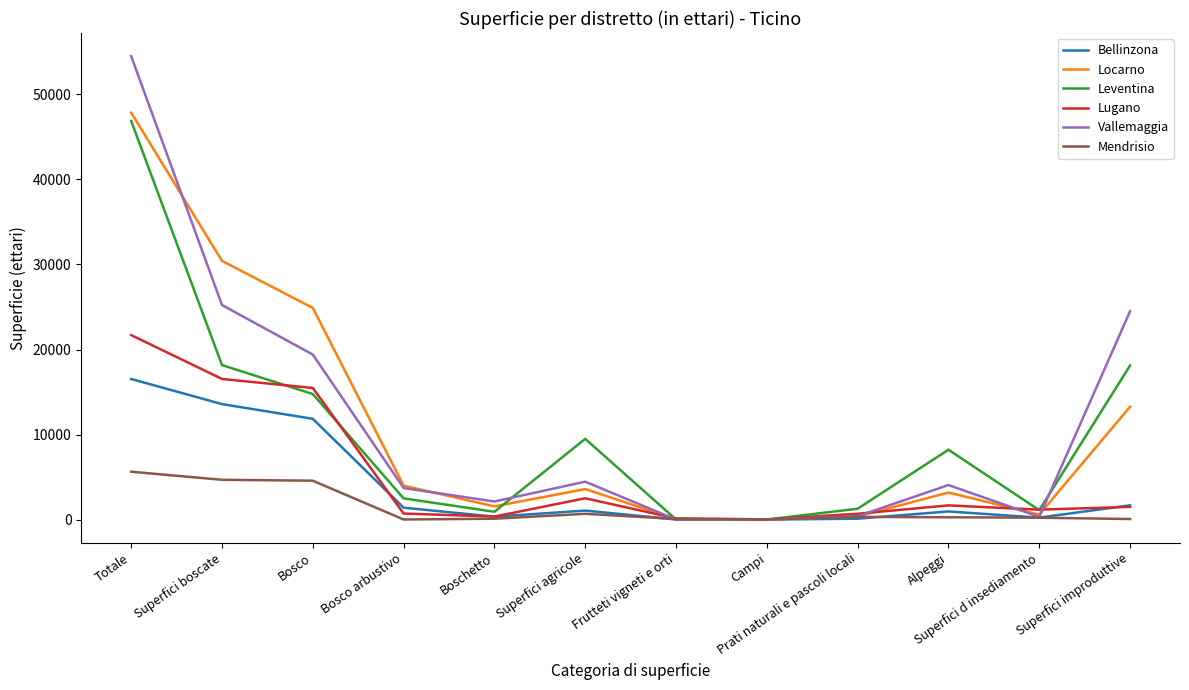

What is the difference between the highest and lowest values at Totale?

48871